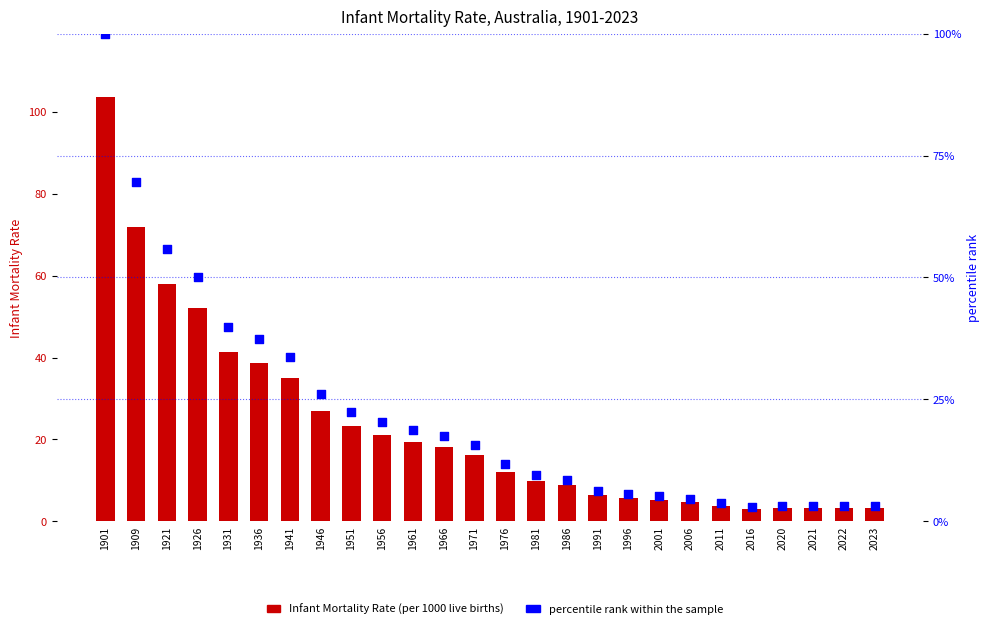

Is the value of percentile rank within the sample at 1909 greater than the value of Infant Mortality Rate at 1936?

Yes